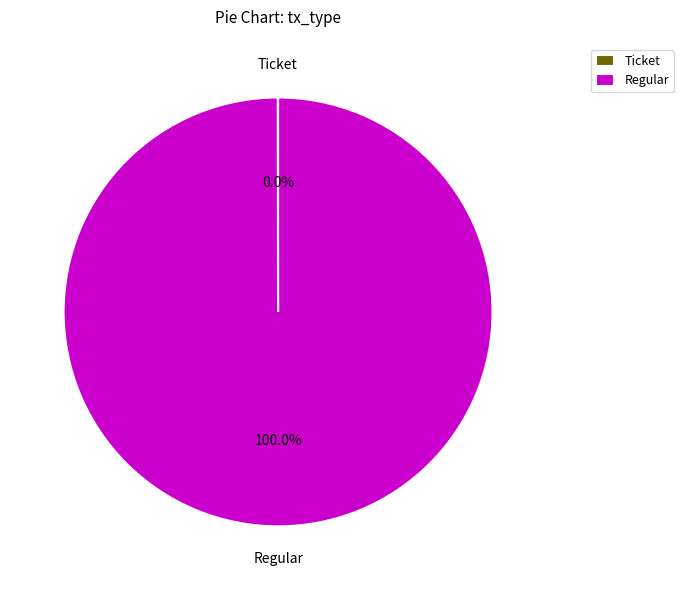

To the nearest percent, what portion does Regular represent?

100%